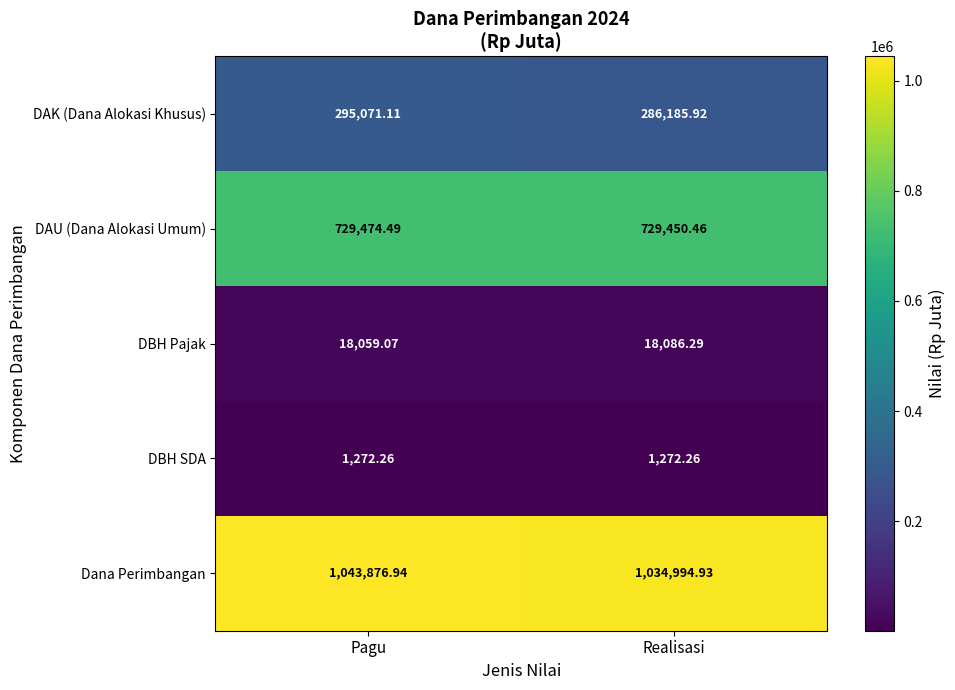

How many series are shown in this chart?

5